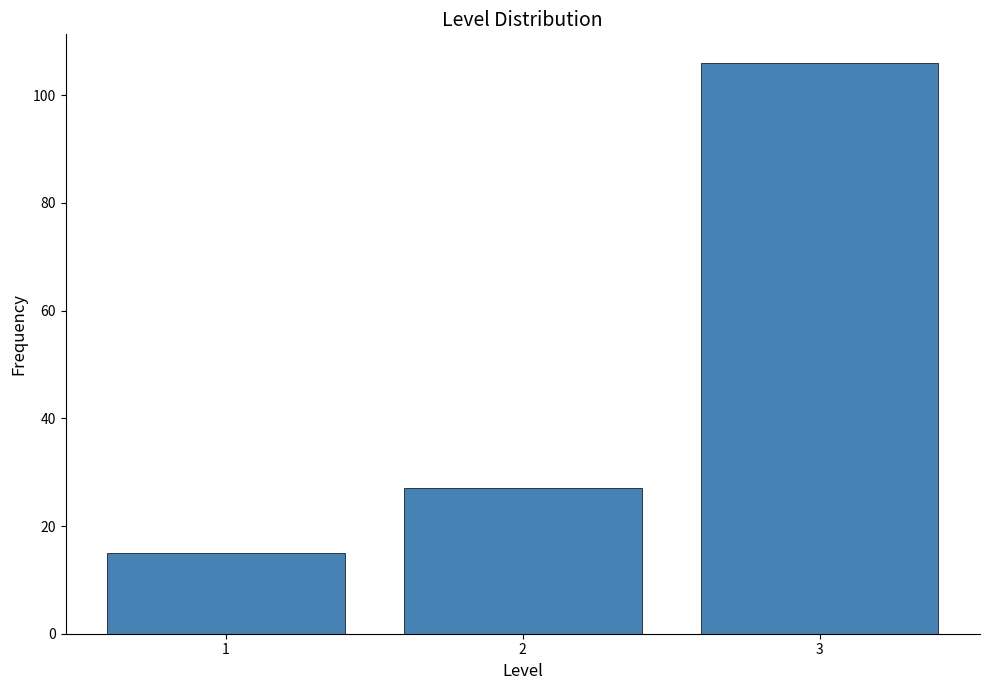

Reading left to right, transcribe this chart: for each bar, give the range it covers on the x-axis and its height. The values are not printed on the chart, so give them approximately, as read against the axis.

0.5 to 1.5: 16
1.5 to 2.5: 28
2.5 to 3.5: 106